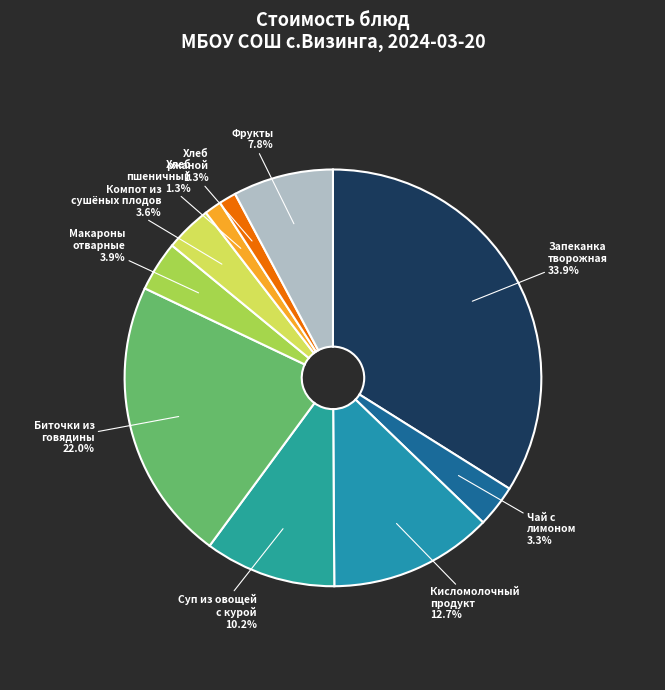

How many slices are in this pie chart?

10